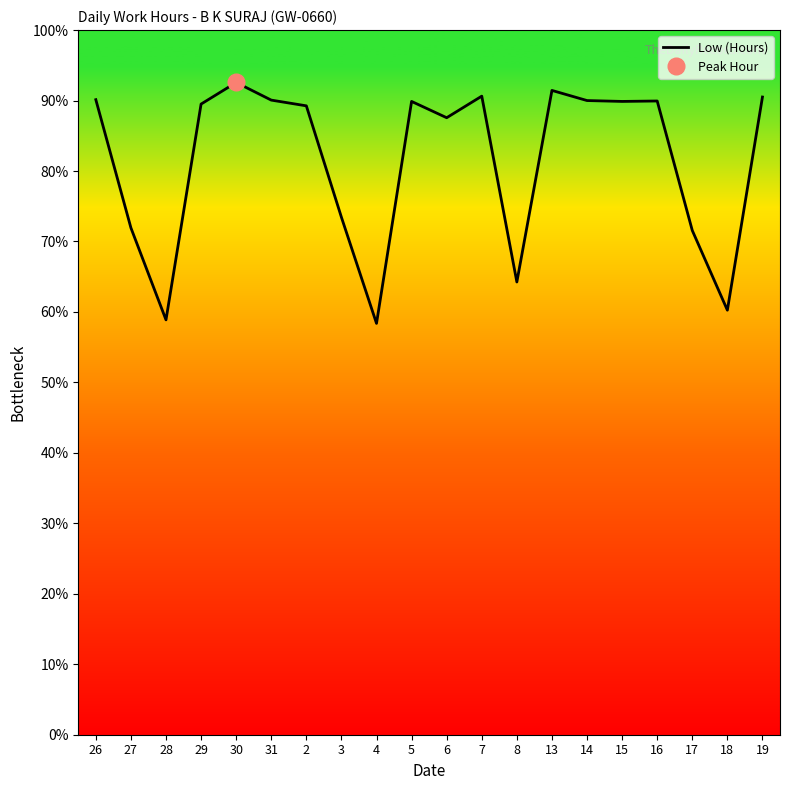

How many points are lower than both their immediate neighbors (excluding endpoints)?

6